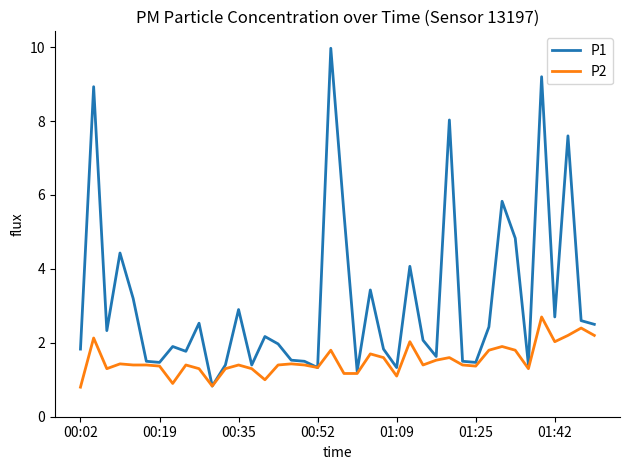

Which series has the largest range (max minus min)?

P1